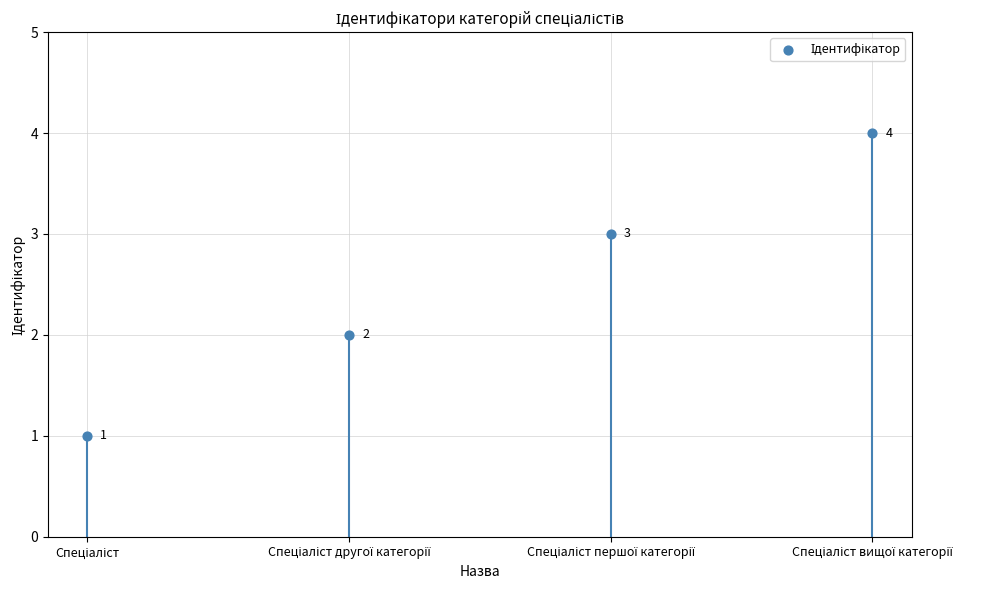

What is the change in value from Спеціаліст першої категорії to Спеціаліст вищої категорії?

+1